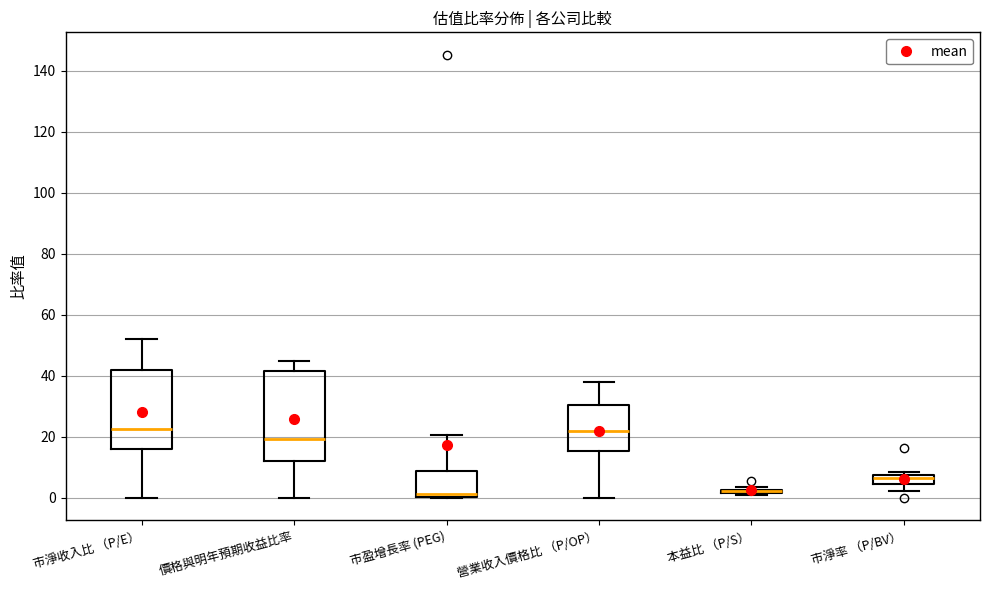

Which box is the tallest, from its lower edge to its upper edge?

價格與明年預期收益比率